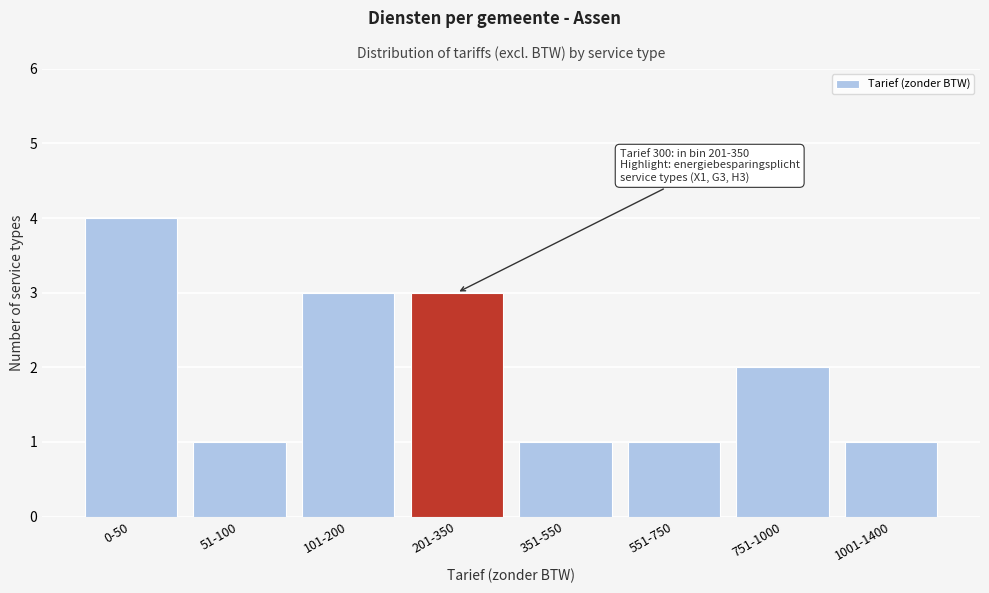

Reading right to left, extract all data points from this chart.

1001-1400=1	751-1000=2	551-750=1	351-550=1	201-350=3	101-200=3	51-100=1	0-50=4